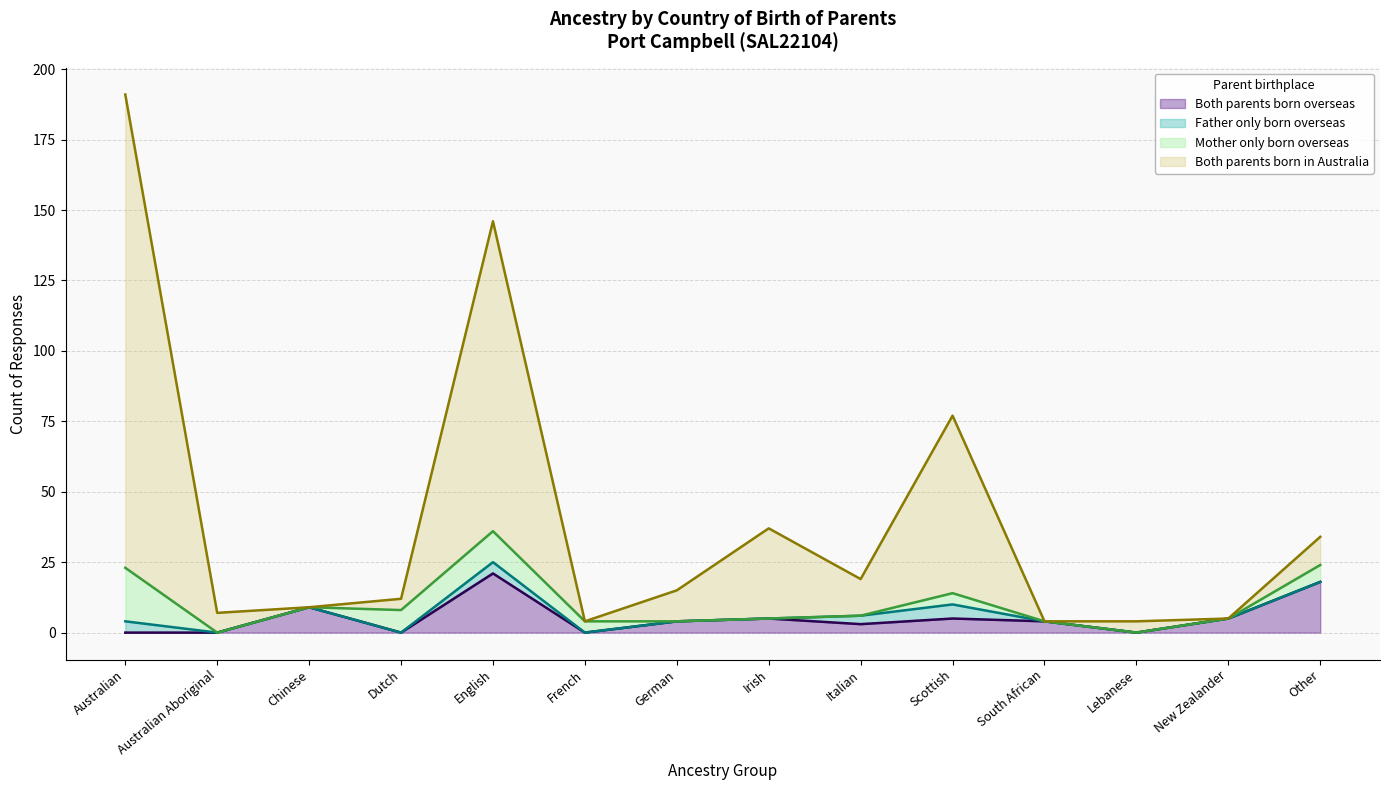

At which category is the sum across all series the highest?

Australian